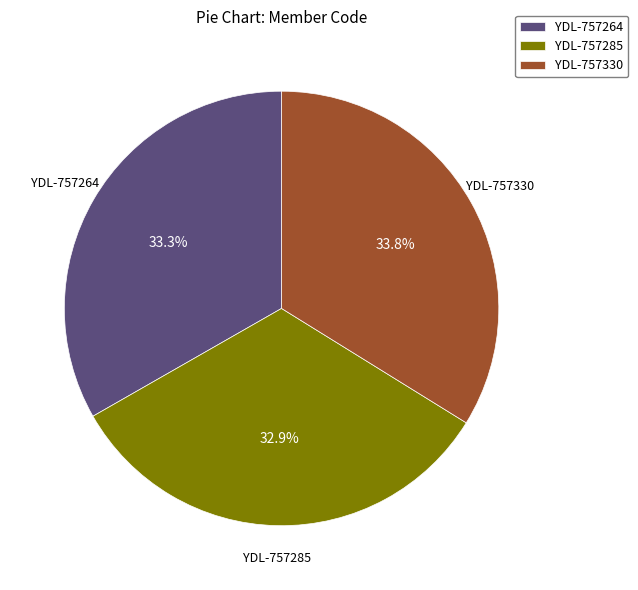

Approximately how many times larger is the value at YDL-757285 compared to YDL-757264?

1.0